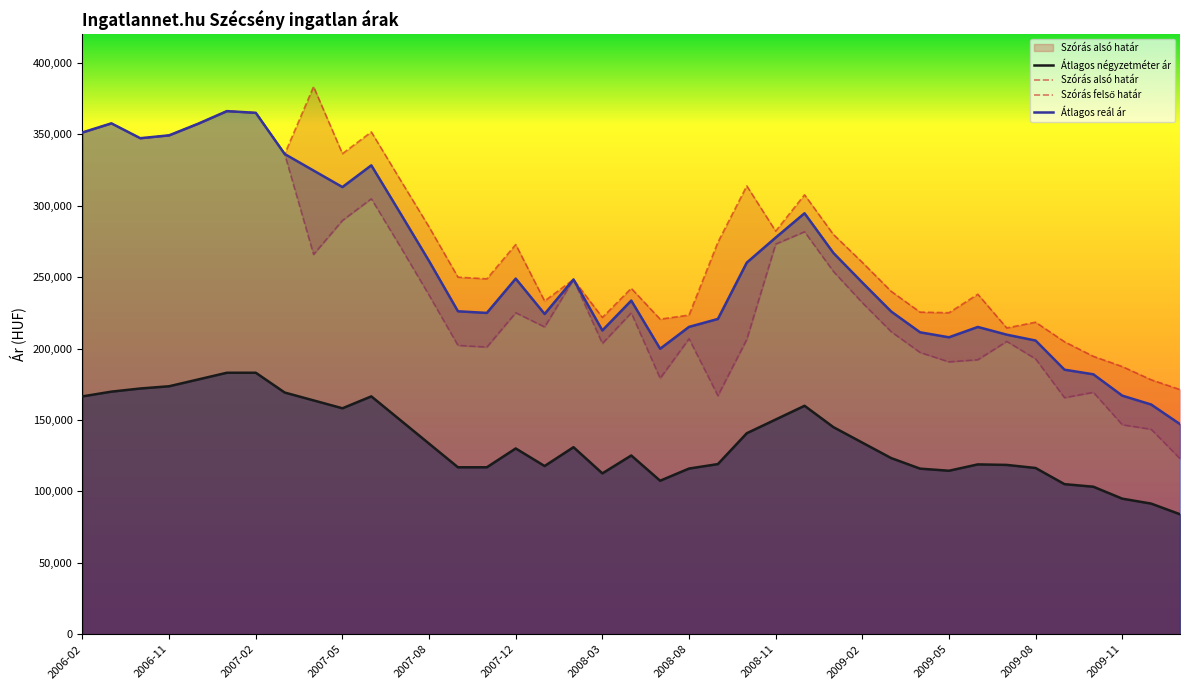

What is the label of the 15th point from the left?

2007-11